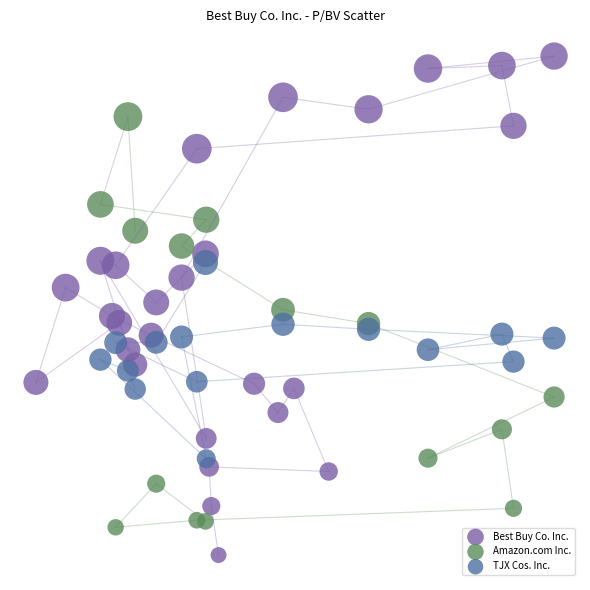

Which series contains the lowest Y value?

Best Buy Co. Inc.